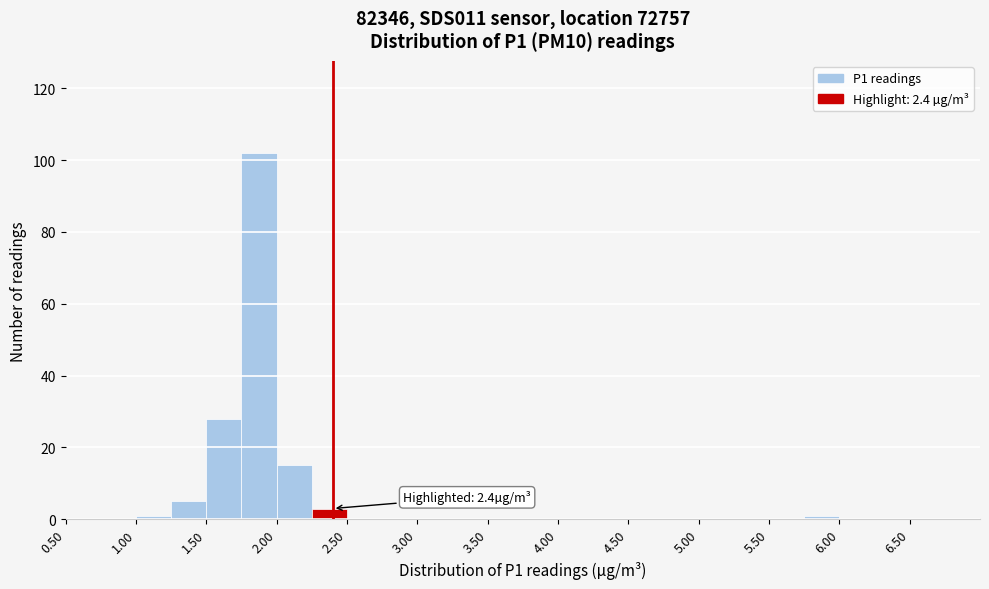

Over which range of the x-axis is the bar tallest?

1.75 to 2.00